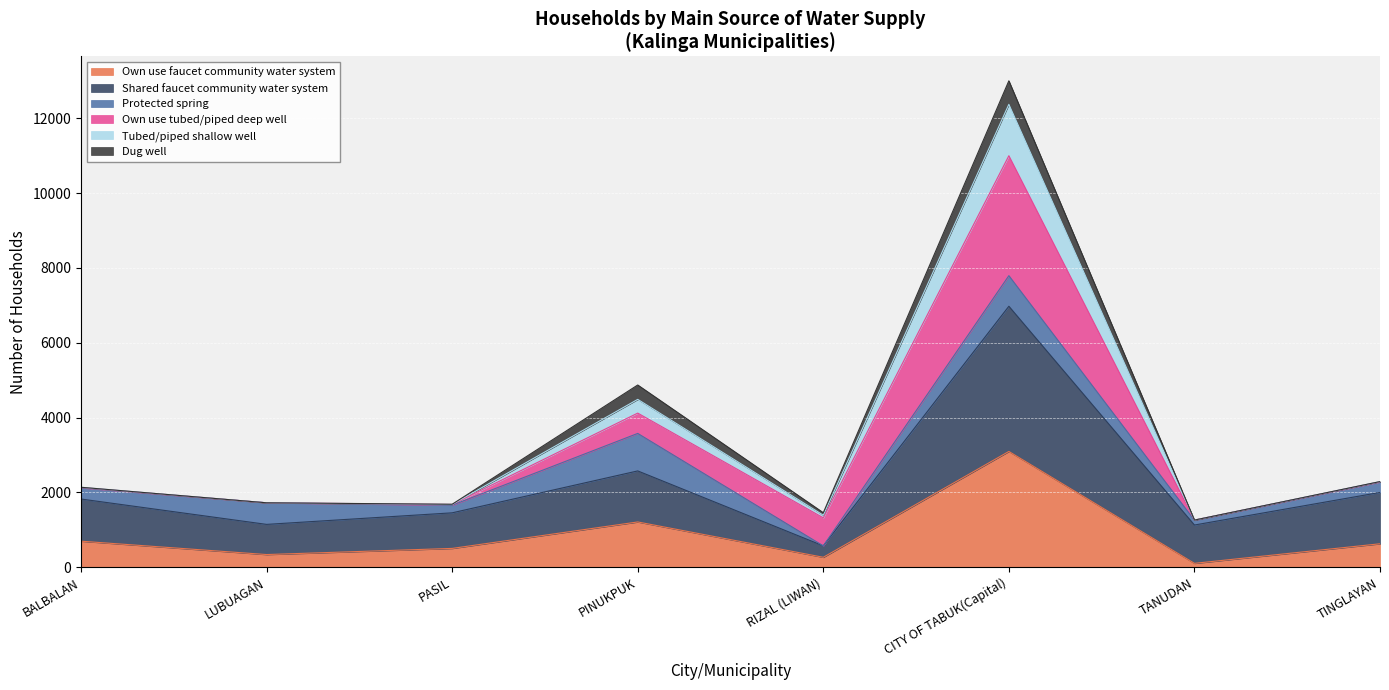

At which category does Shared faucet community water system reach its first local valley?

LUBUAGAN